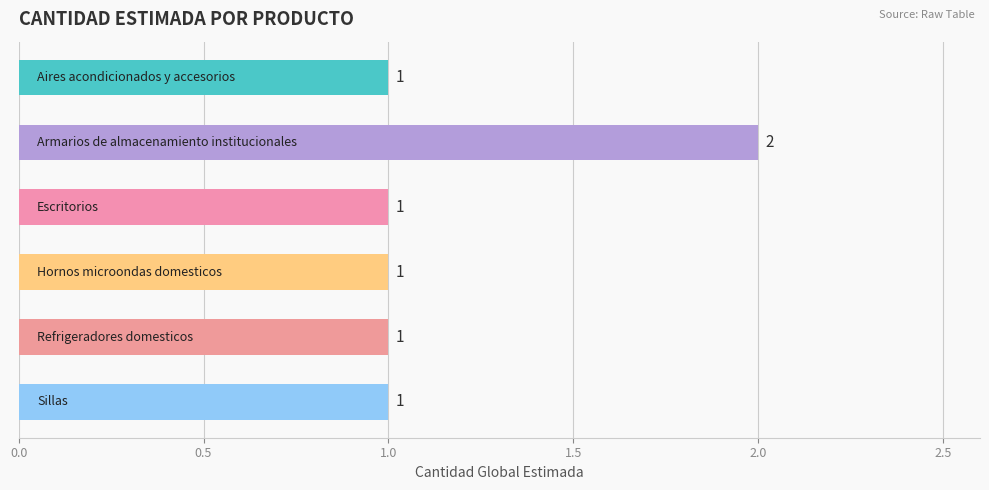

How many values are between 1 and 2?

6